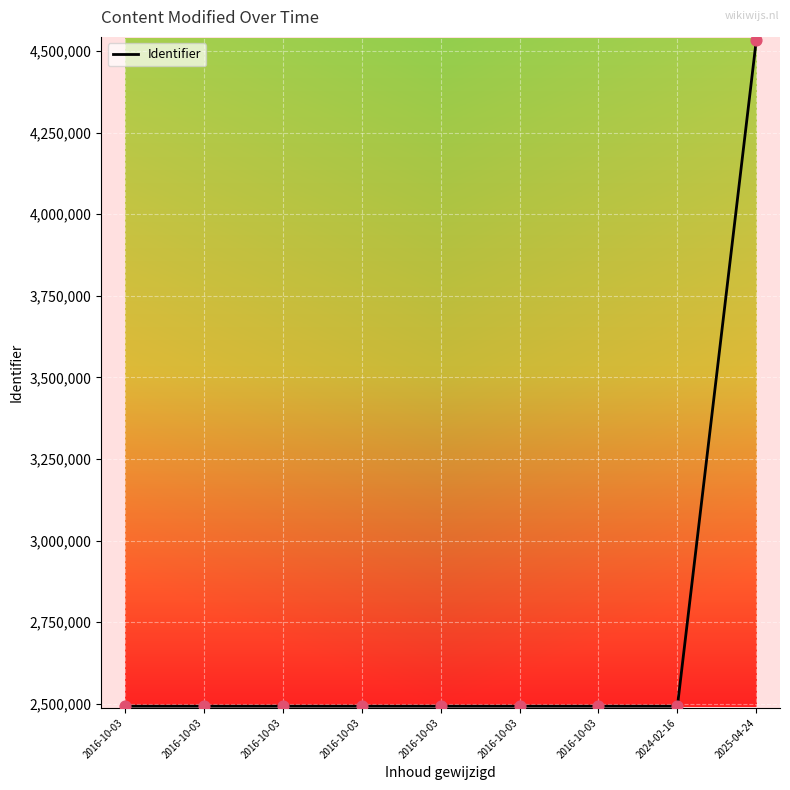

What is the change in value from 2016-10-03 to 2024-02-16?

+2